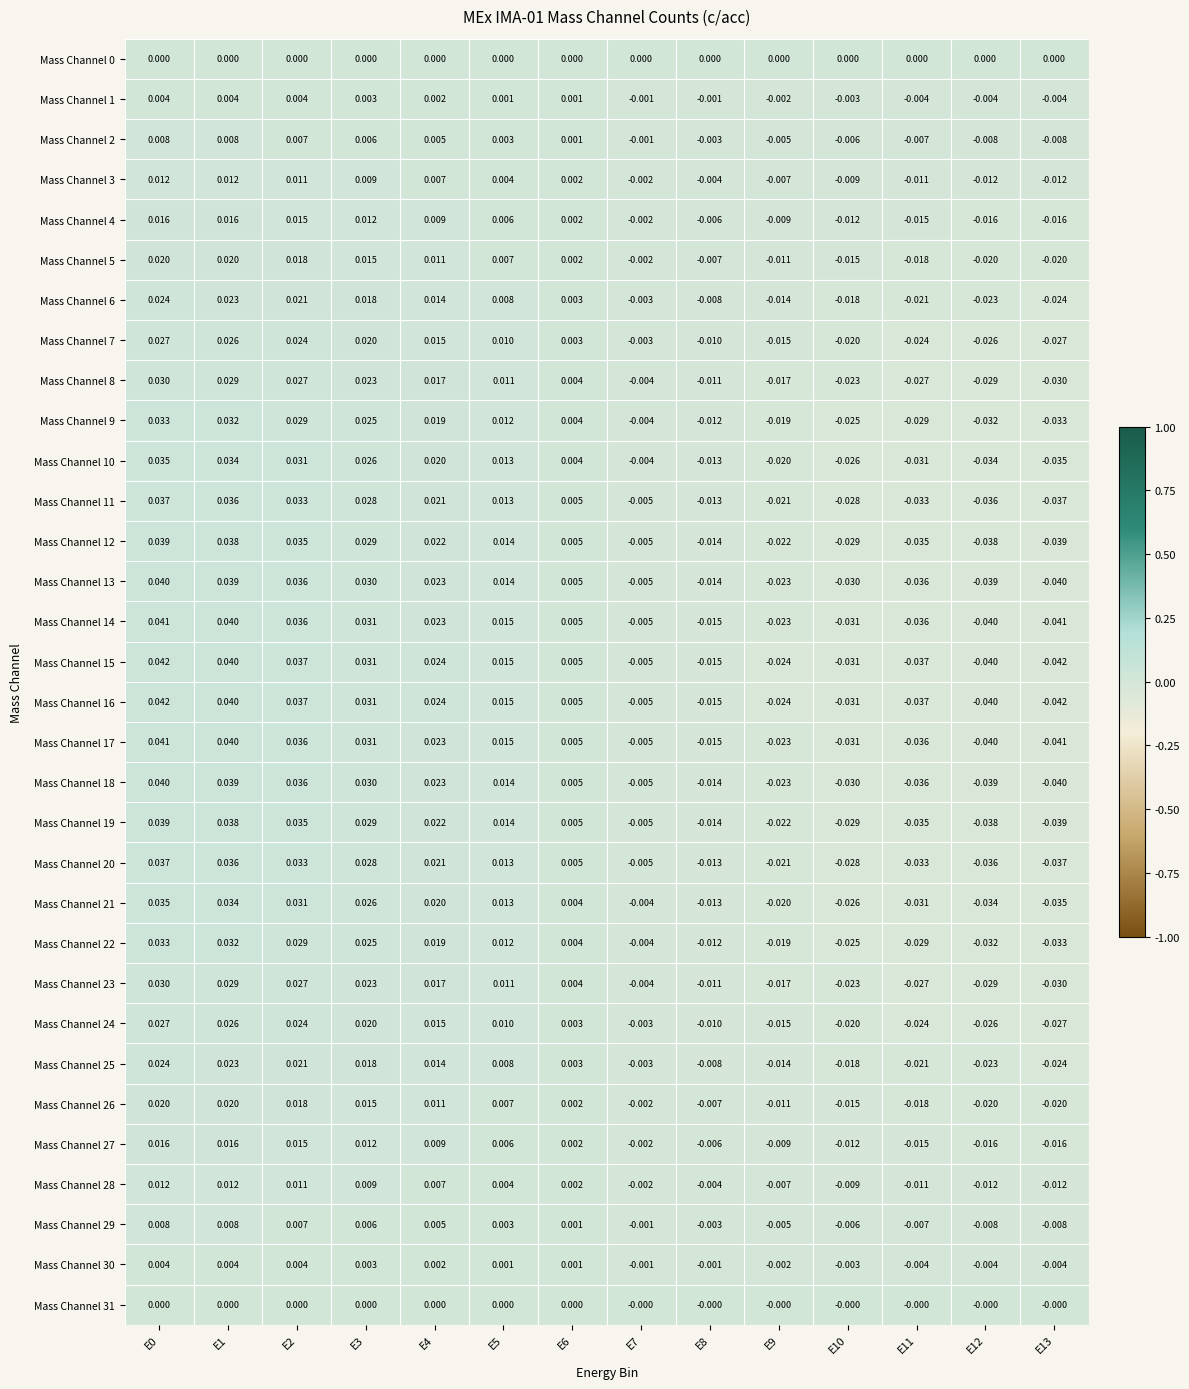

How many values in Mass Channel 11 are below zero?

7